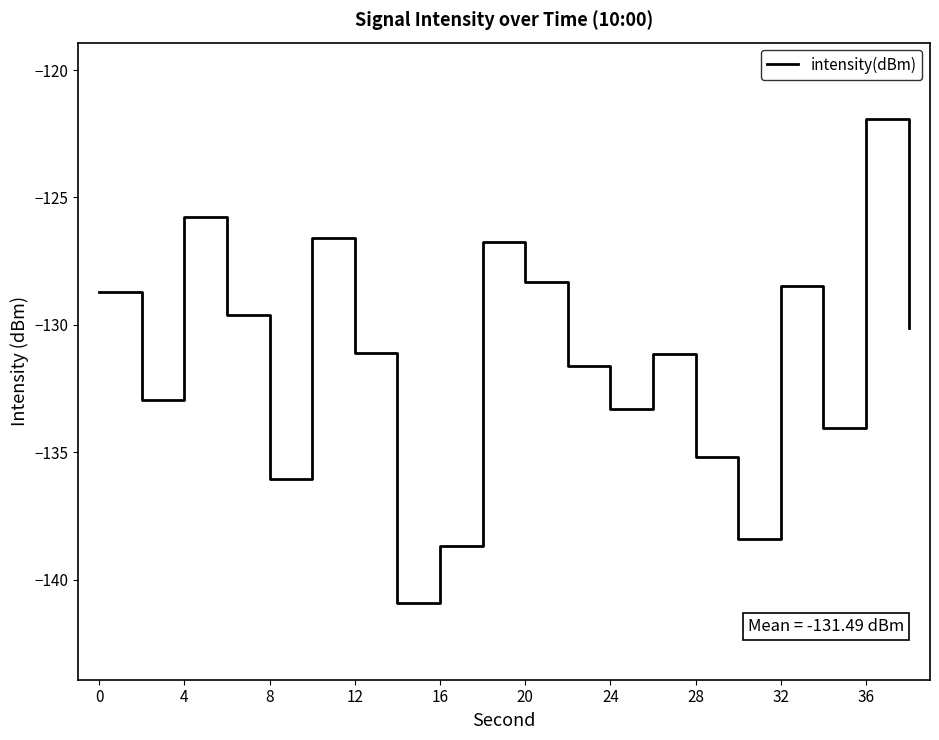

What is the smallest value displayed?

-140.9